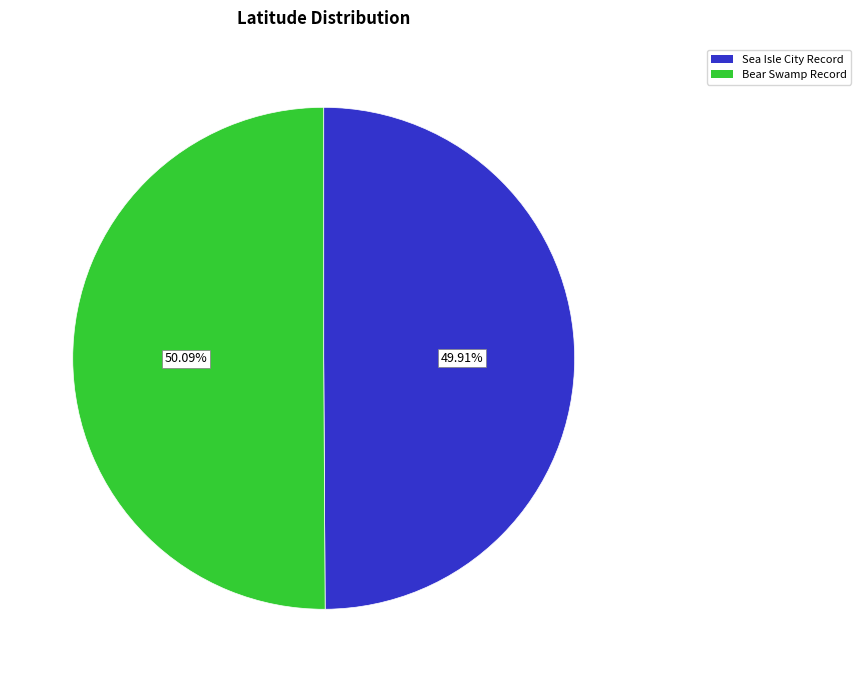

Is there a majority slice in this chart?

Yes